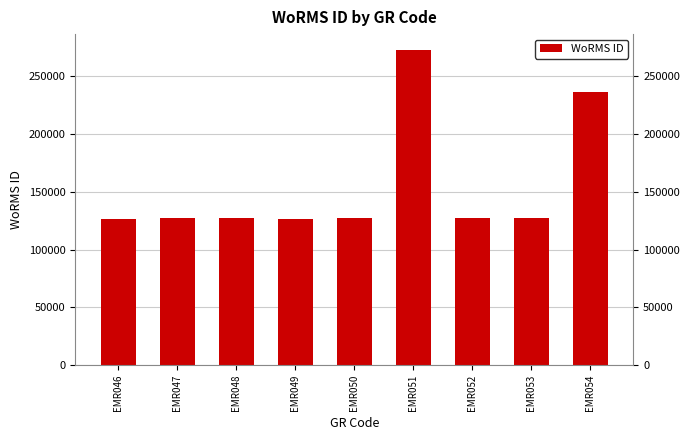

Where does the data first go above 127150?

EMR048